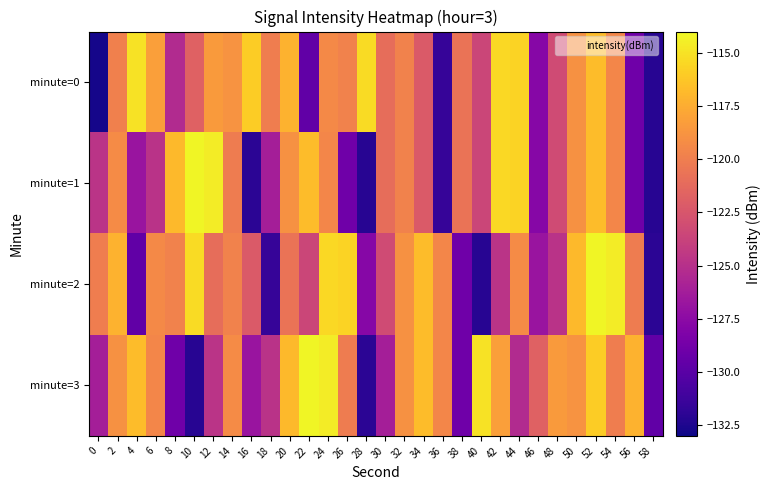

Which has a higher value, 36 or 6?

6